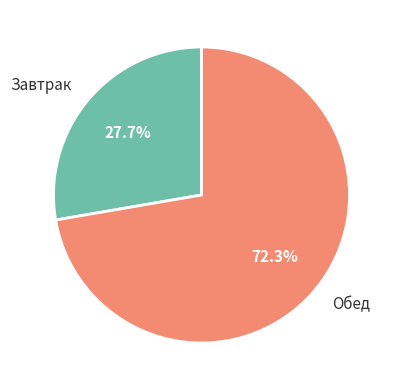

Approximately how many times larger is the value at Обед compared to Завтрак?

2.6